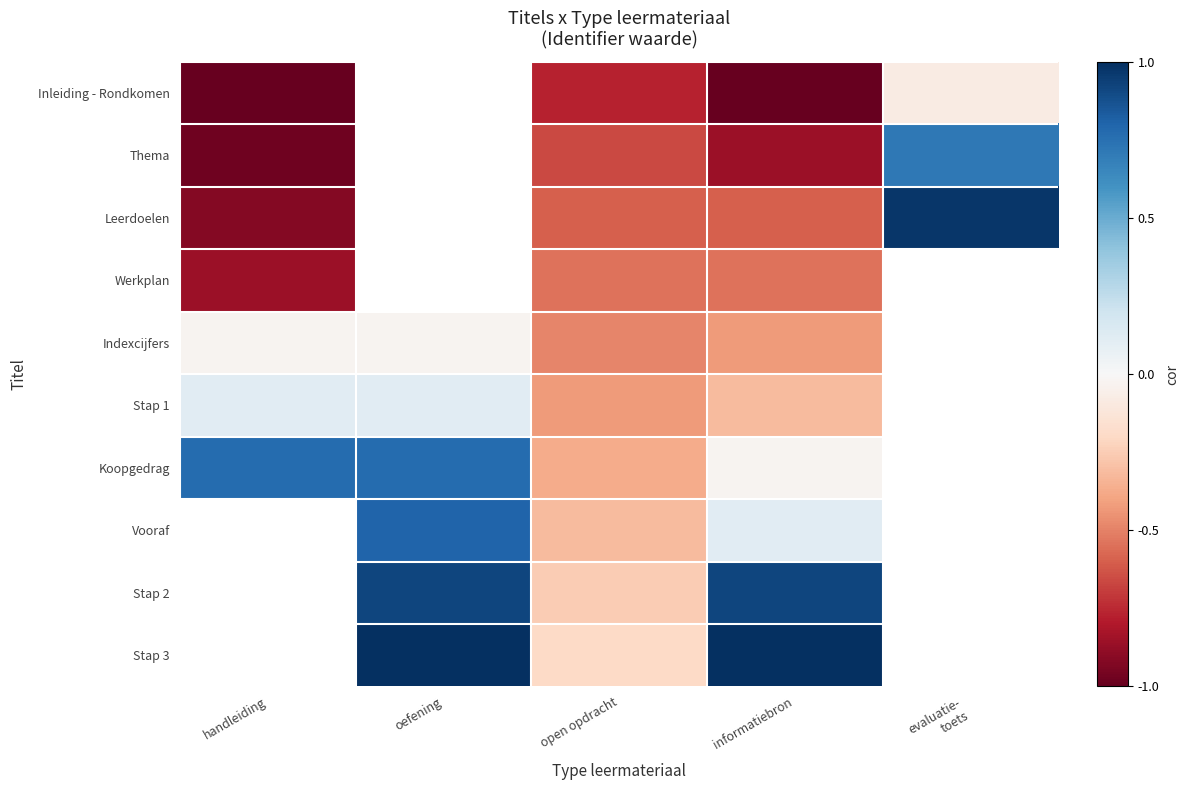

True or false: Leerdoelen has a value of -0.1 at open opdracht.

False